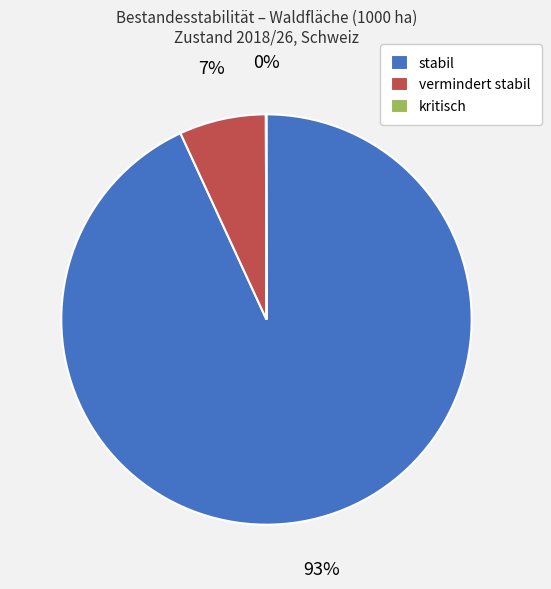

Between vermindert stabil and stabil, which is larger?

stabil